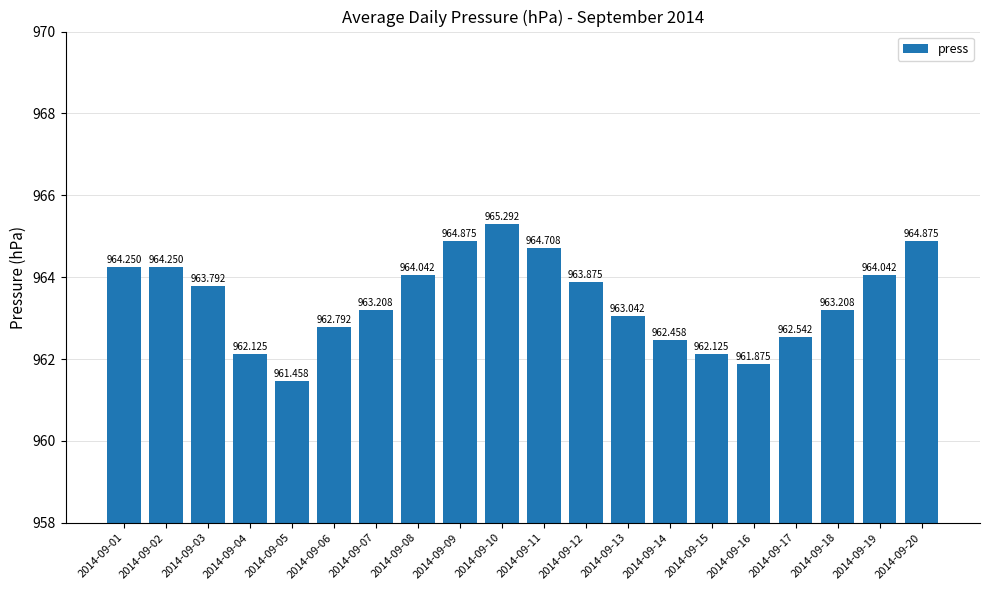

How many bars are there in total?

20